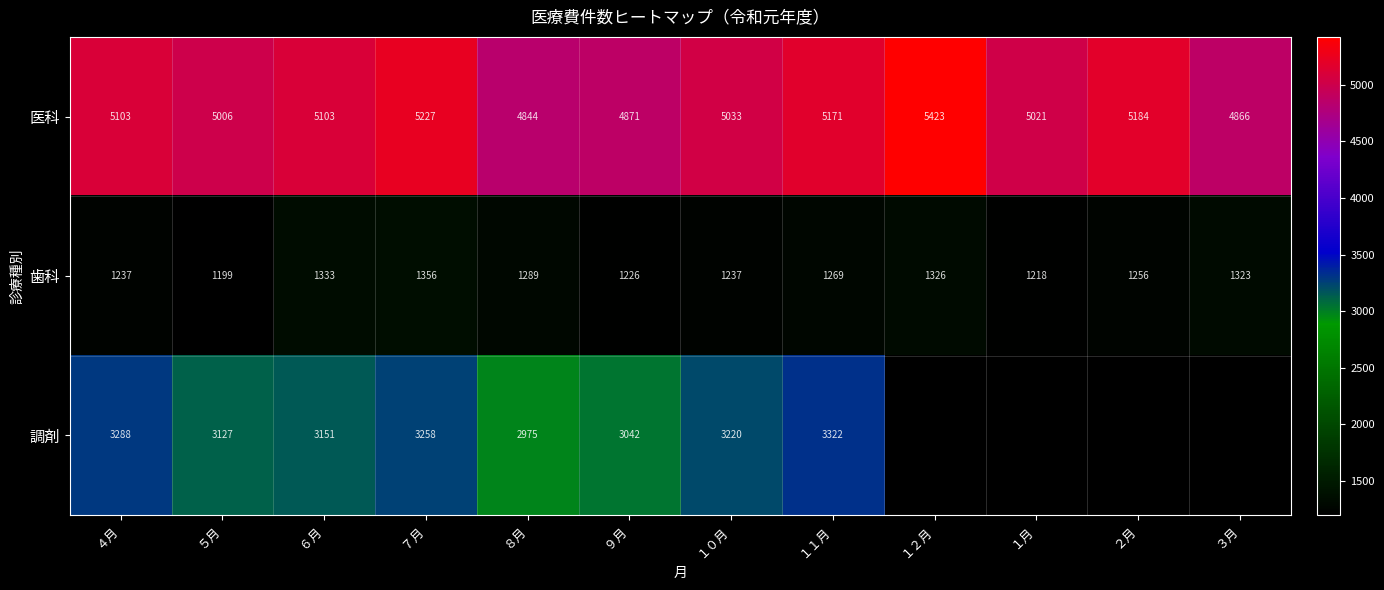

What is the maximum value shown in the chart?

5423.4